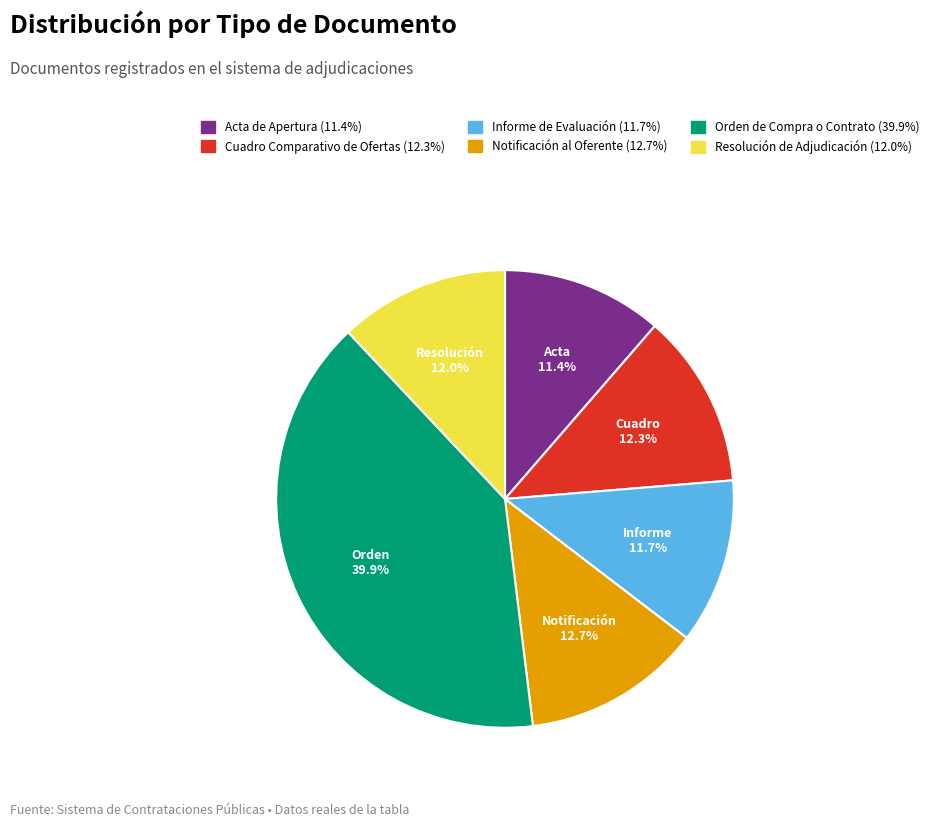

Is Acta de Apertura the majority of the pie?

No